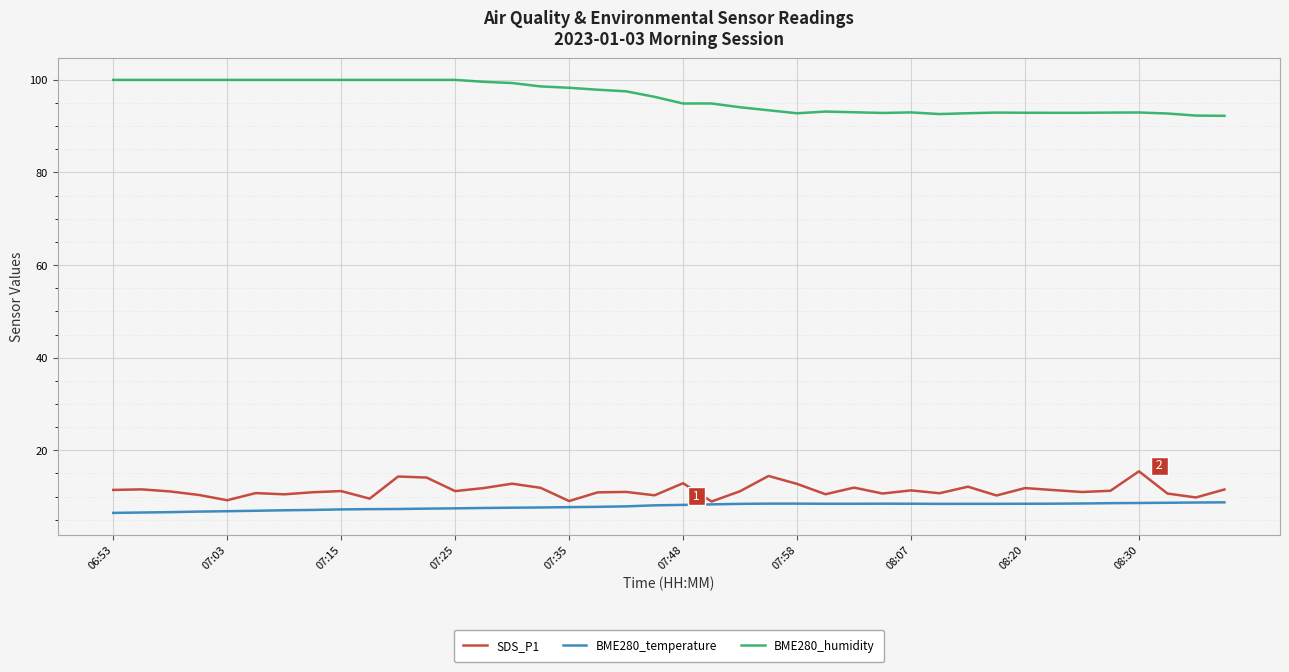

At how many categories does at least one series exceed 74?

40